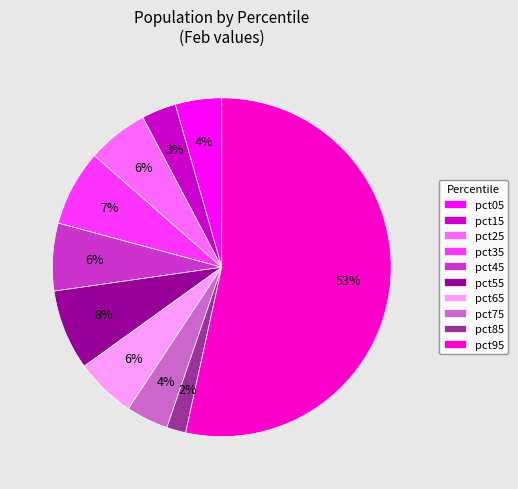

Which category has the smallest portion of the pie?

pct85